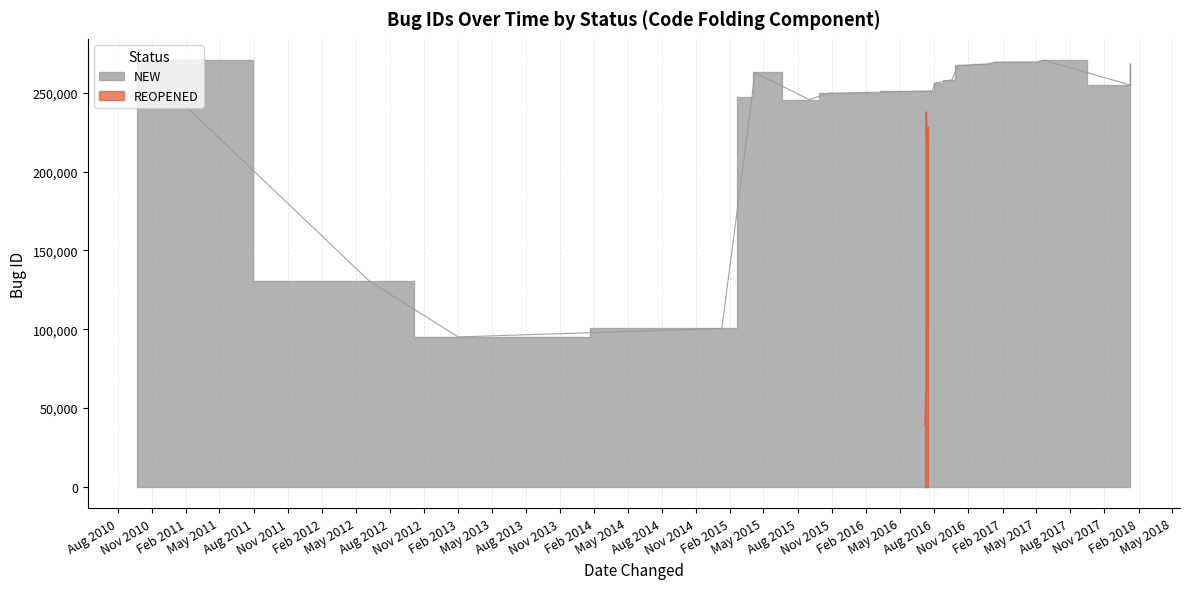

Reading left to right, list all the values displayed in this chart.

270635	130489	95126	100491	247038	262833	245621	249647	251121	256138	258144	267324	268084	269123	269386	269525	270172	270578	254837	268339